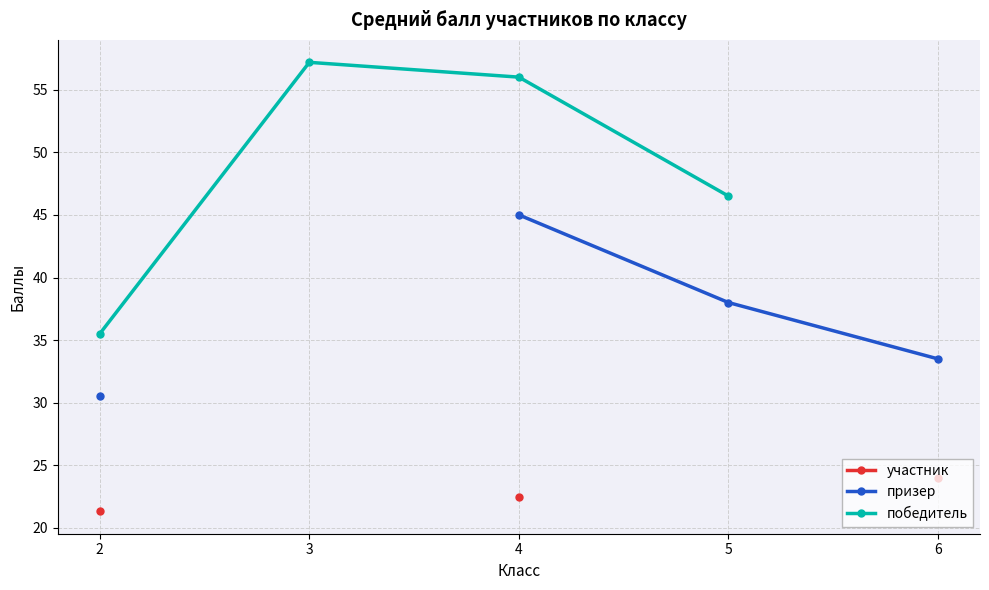

What are all the series names shown in the legend?

участник, призер, победитель